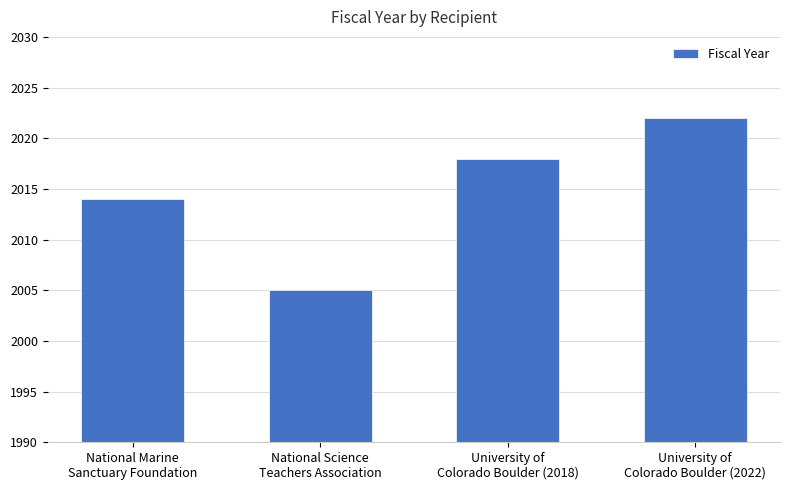

List the labels in order of value, largest first.

University of
Colorado Boulder (2022), University of
Colorado Boulder (2018), National Marine
Sanctuary Foundation, National Science
Teachers Association